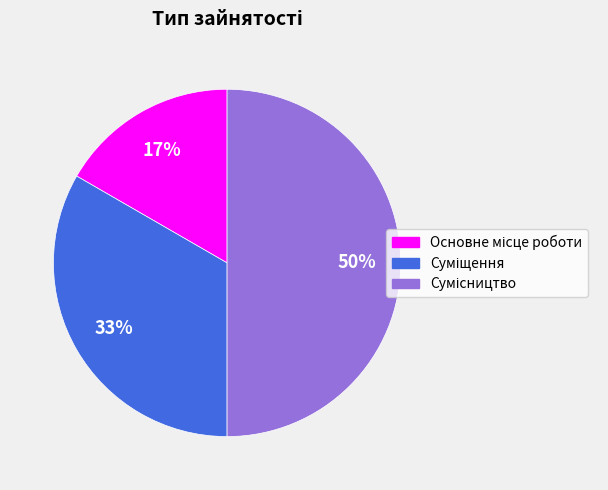

To the nearest percent, what is the average slice percentage?

33%